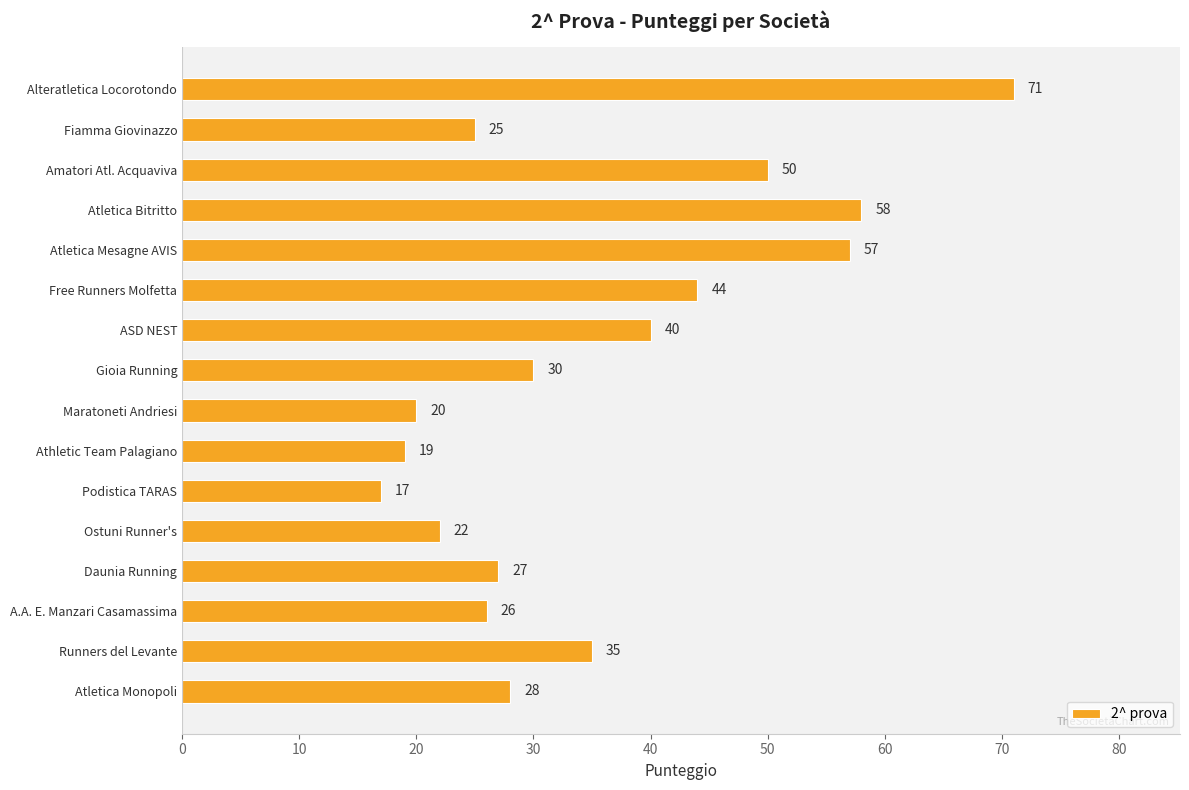

The value at Amatori Atl. Acquaviva is 79. True or false?

False